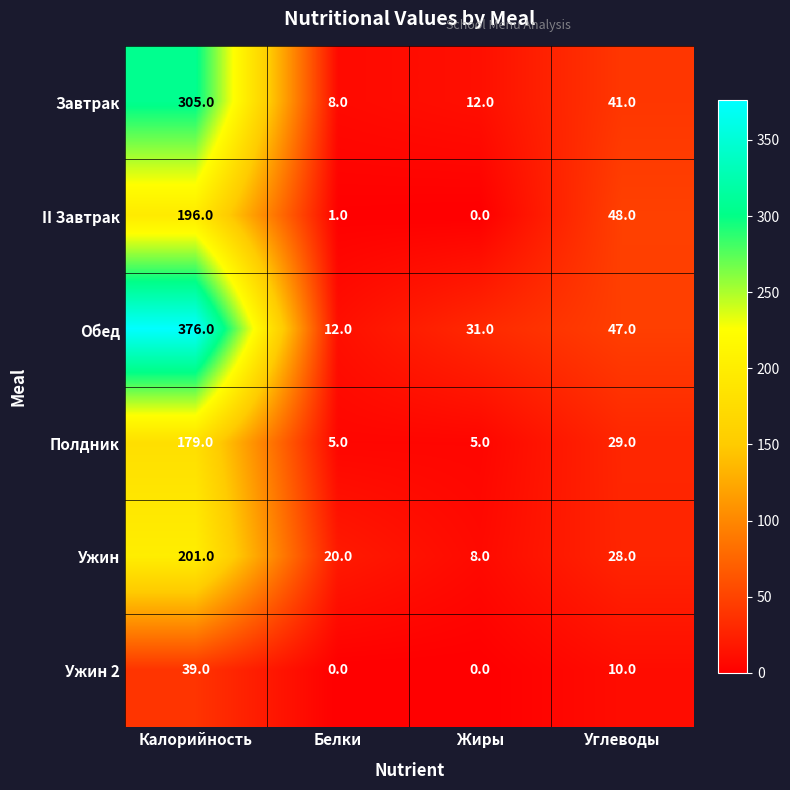

What is the difference between the highest and lowest values at Белки?

20